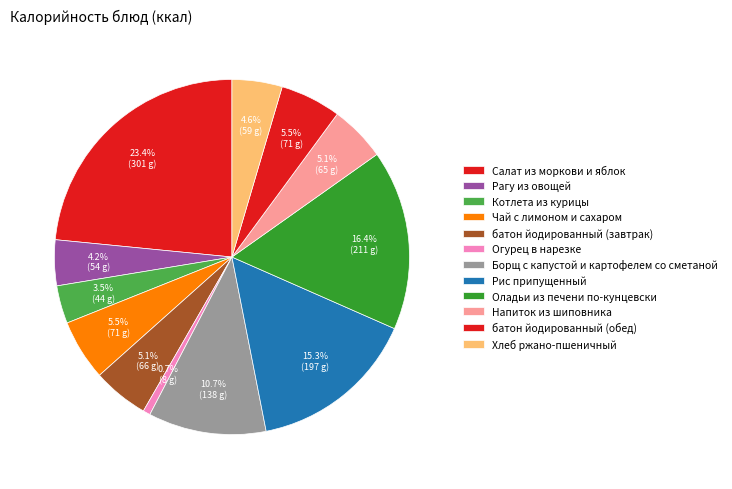

Is there a majority slice in this chart?

No